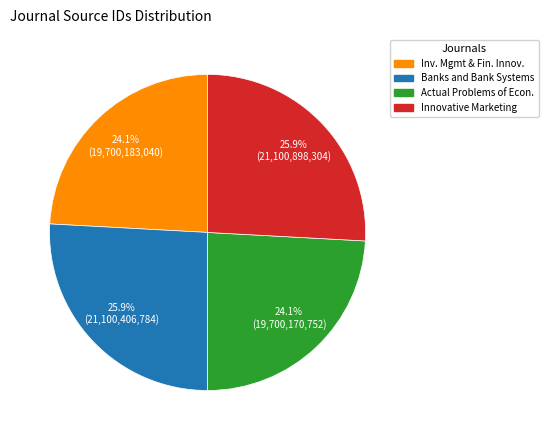

To the nearest percent, what is the difference between the largest and smallest slice percentages?

2%